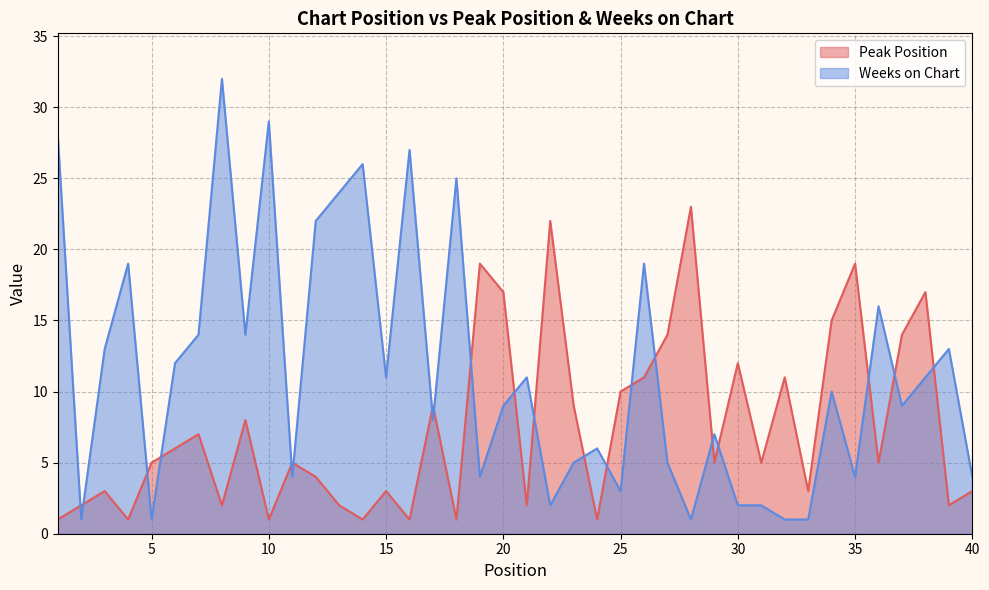

In Peak Position, how many points are lower than both neighbors (excluding endpoints)?

13